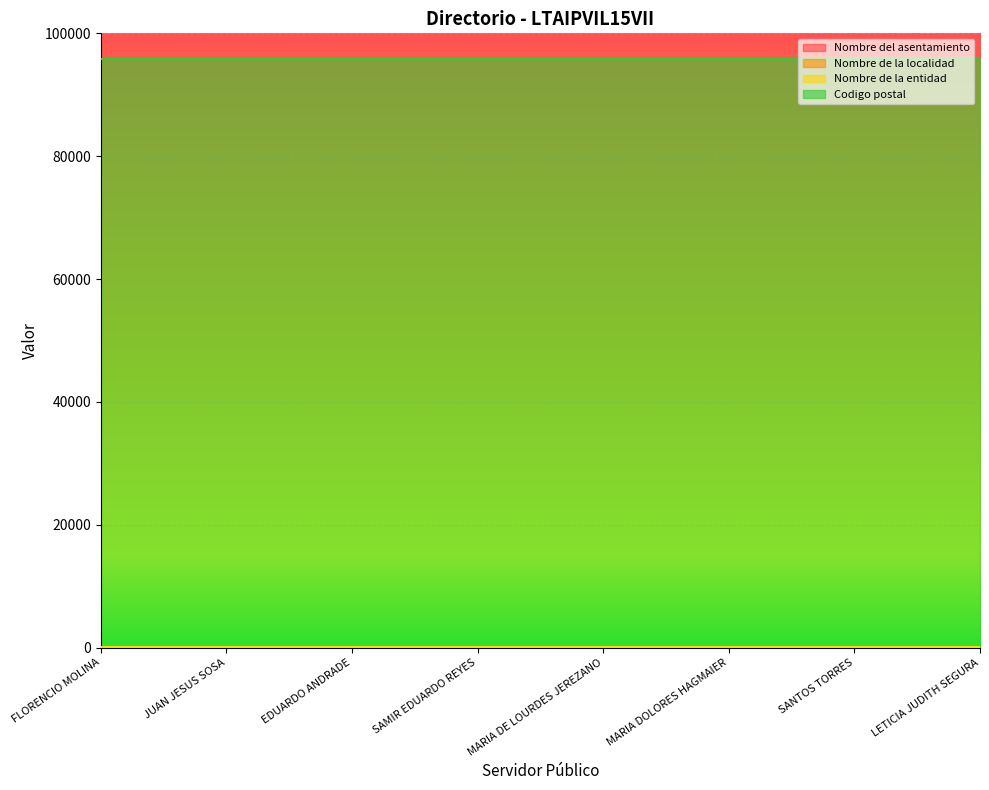

Which has a higher value, EDUARDO ANDRADE or FLORENCIO MOLINA?

EDUARDO ANDRADE